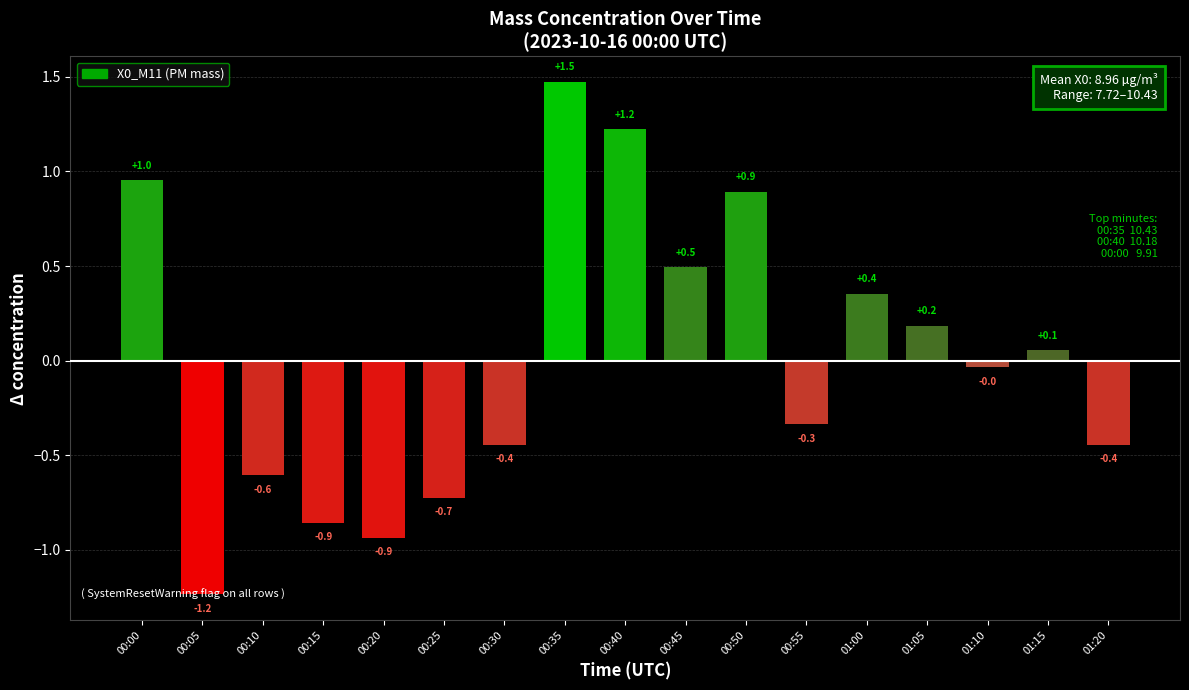

What is the difference between the maximum and minimum values?

2.7